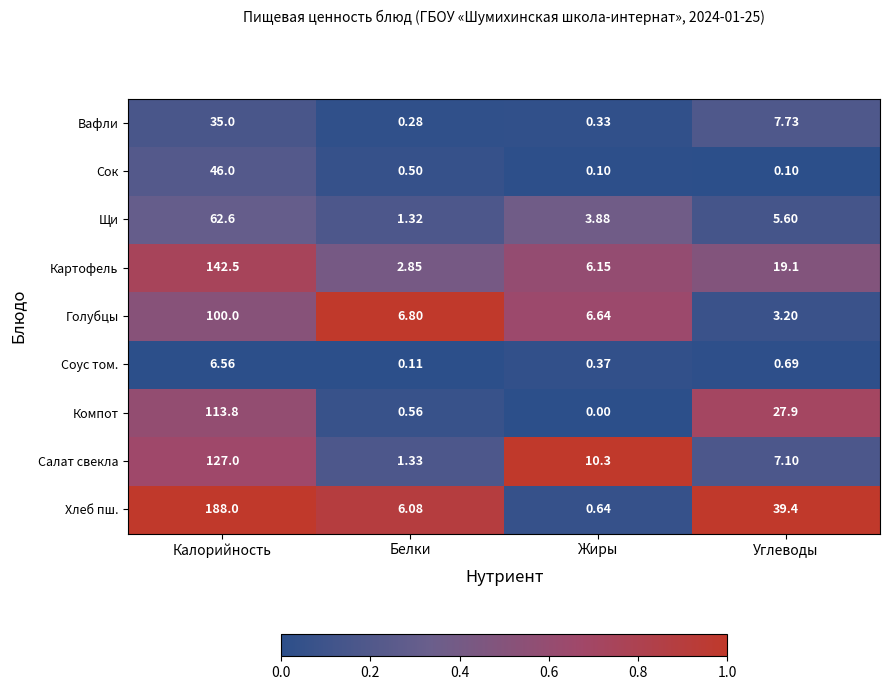

At how many categories does at least one series exceed 0?

4